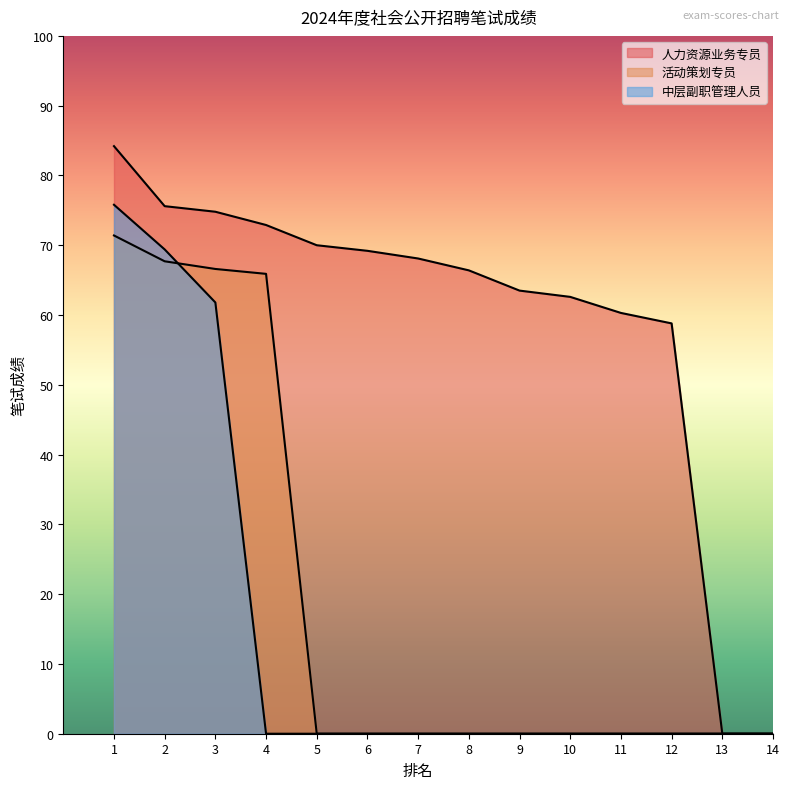

True or false: 活动策划专员 and 人力资源业务专员 cross at least once.

False